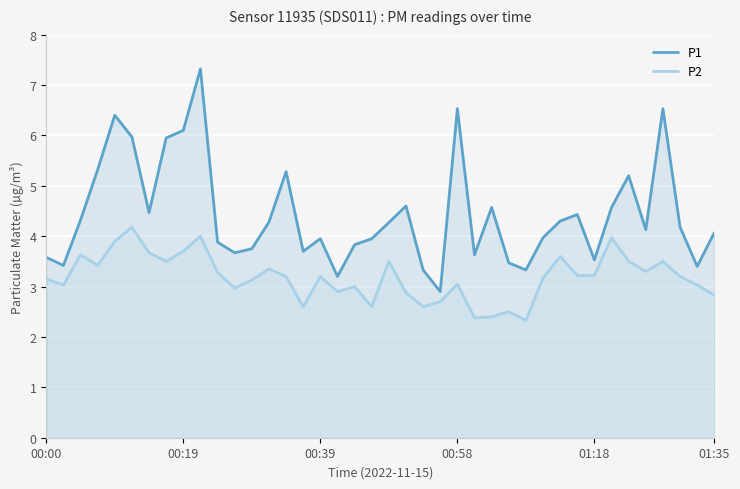

What is the difference between the maximum and minimum values in the P1 series?

4.4